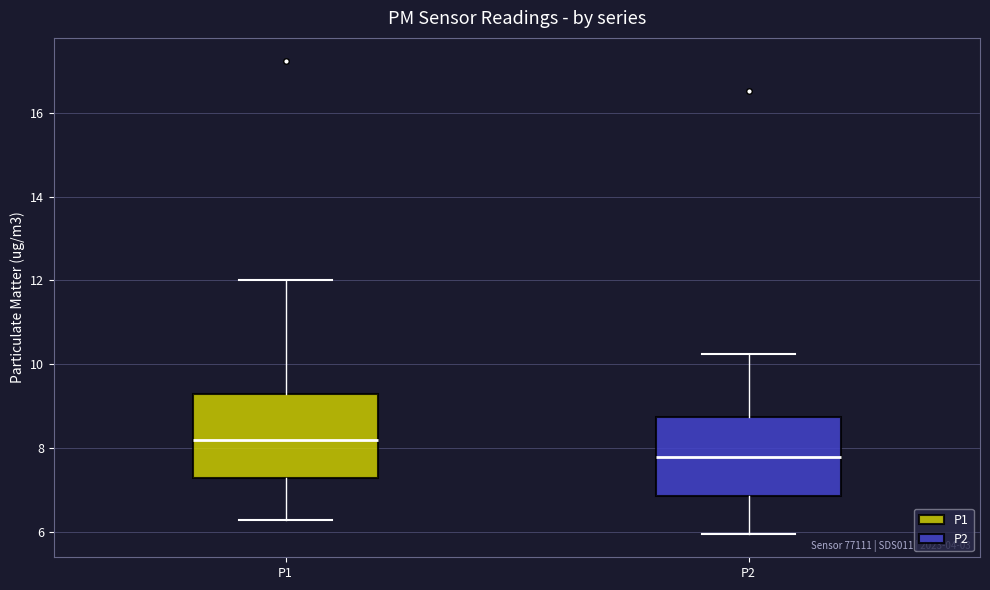

Reading left to right, transcribe this box plot: for each box, give where its median line is, the range the box spans, and where its two whiskers end, as read against the y-axis. The values are not printed on the chart, so give them approximately, as read against the axis.

P1: median 8.2, box 7.2 to 9.2, whiskers 6.2 to 12.0
P2: median 7.8, box 6.8 to 8.8, whiskers 6.0 to 10.2